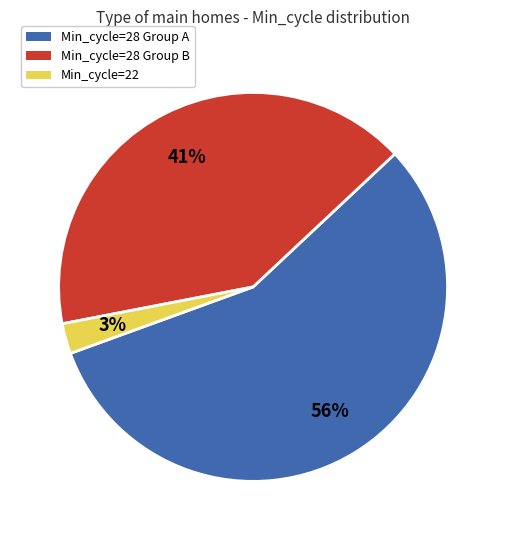

To the nearest percent, what is the average slice percentage?

33%